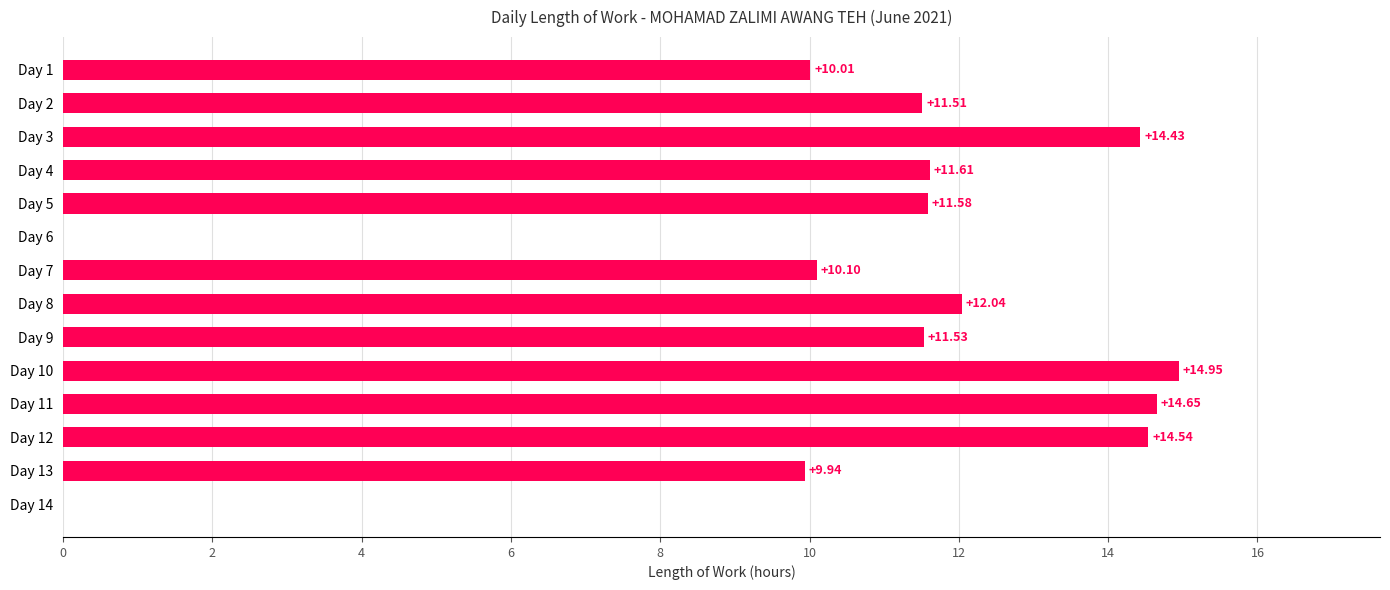

What is the sum of the values at Day 12 and Day 7?

24.6